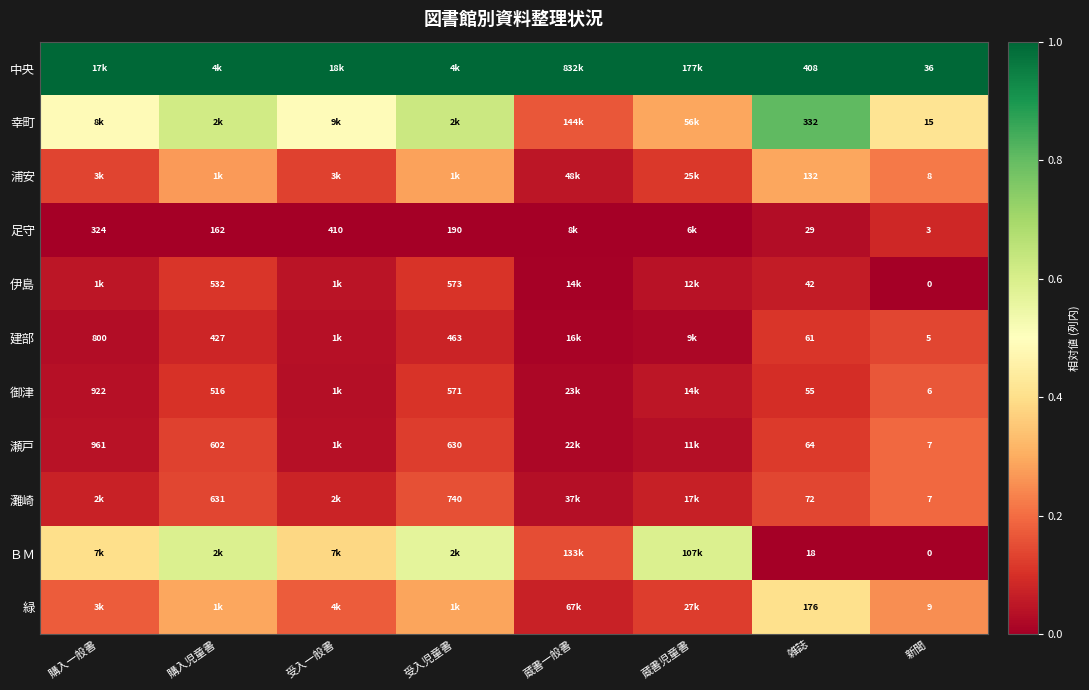

Is the value of 瀬戸 at 購入一般書 greater than the value of 灘崎 at 雑誌?

Yes